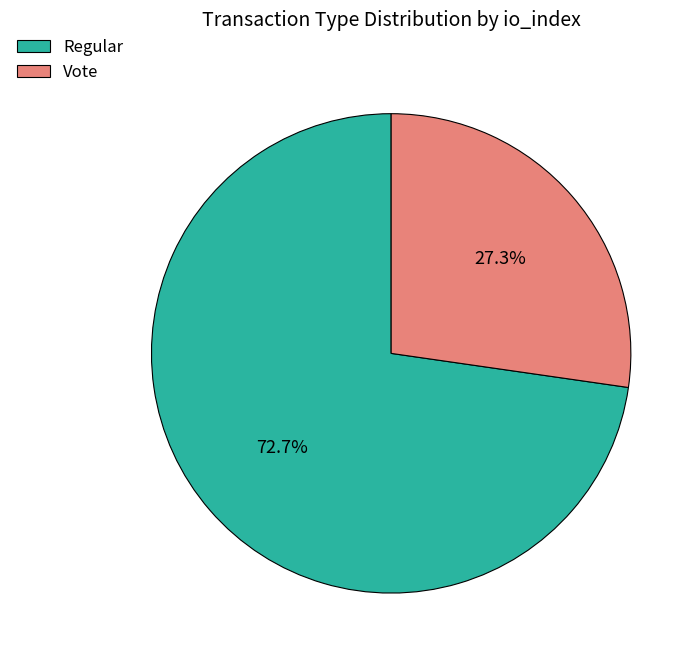

To the nearest percent, what percentage of the pie is Regular?

73%